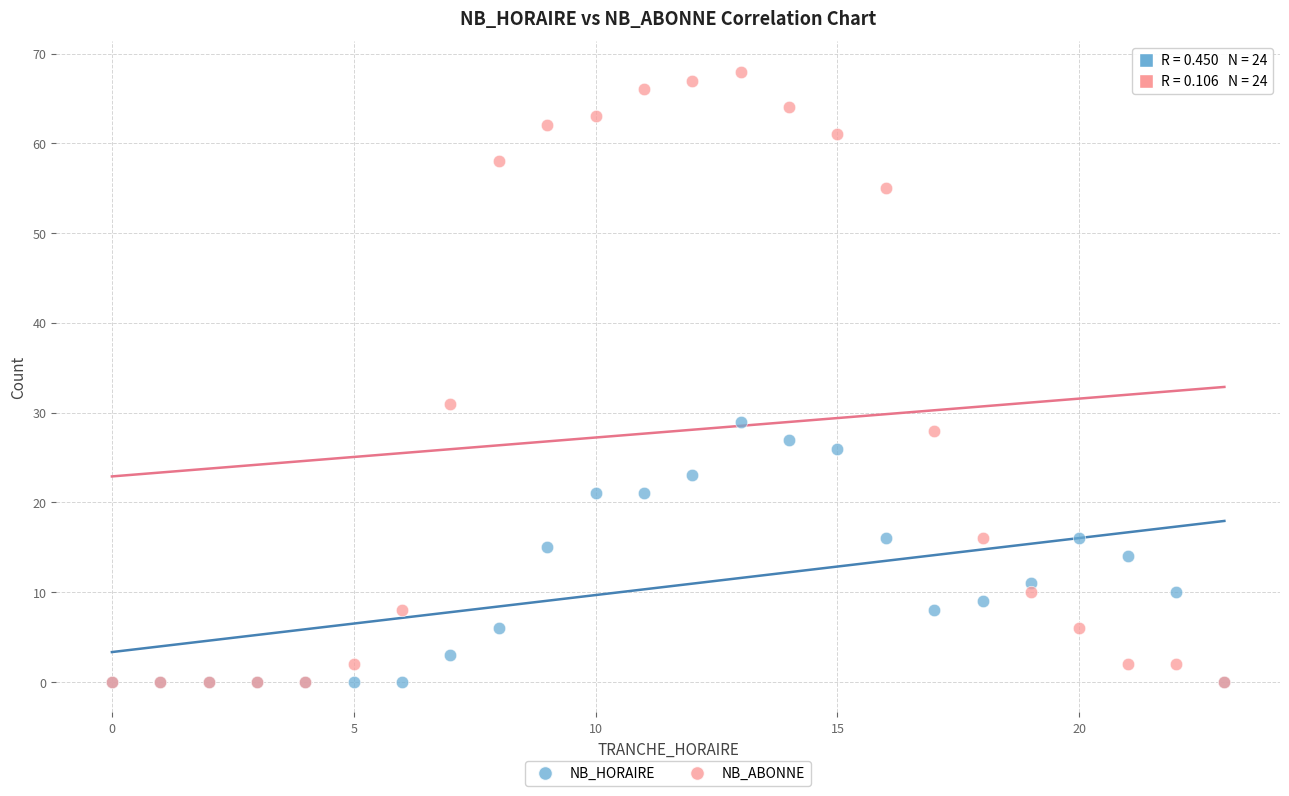

In the NB_ABONNE series, what Y value is closest to 34?

31